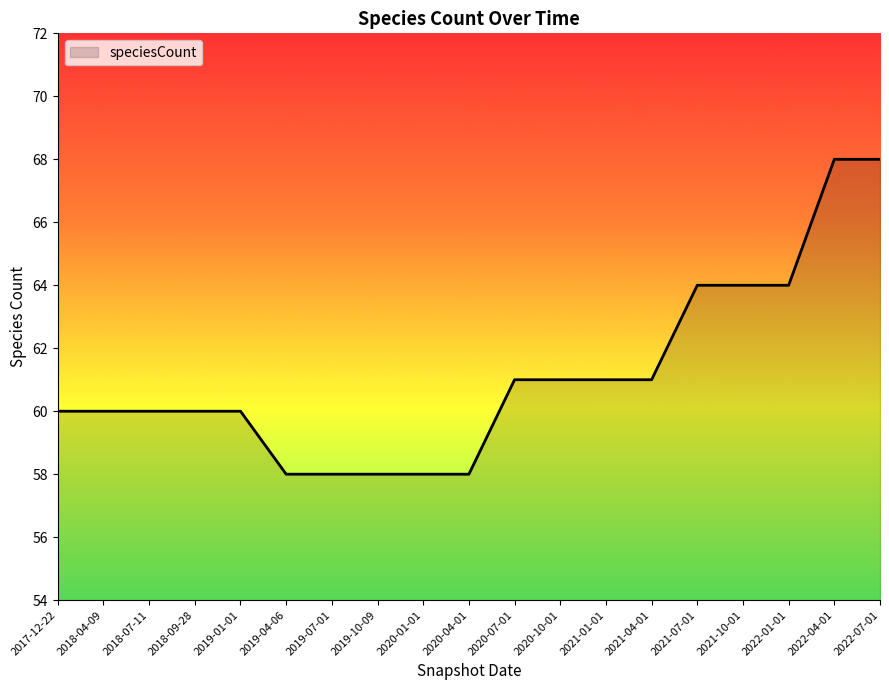

Reading right to left, transcribe all the data shown in this chart.

68	68	64	64	64	61	61	61	61	58	58	58	58	58	60	60	60	60	60